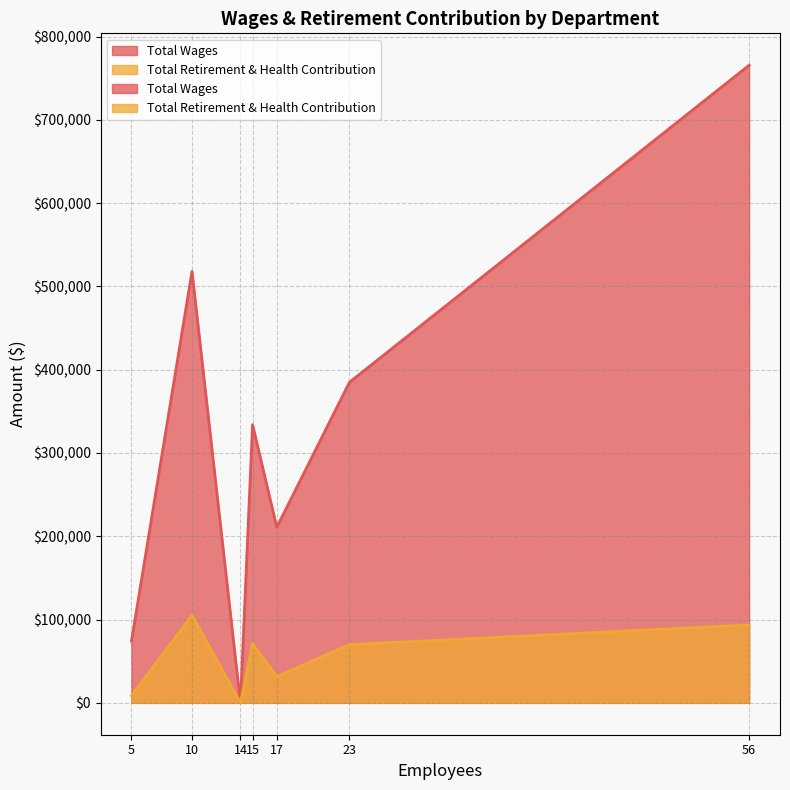

Is it true that Total Retirement & Health Contribution equals 92400 at Residential
Drug Free?

False